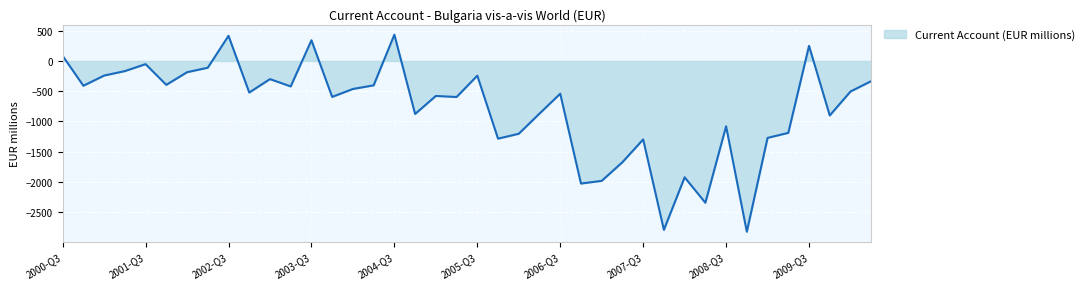

What is the minimum value shown in the chart?

-2827.5